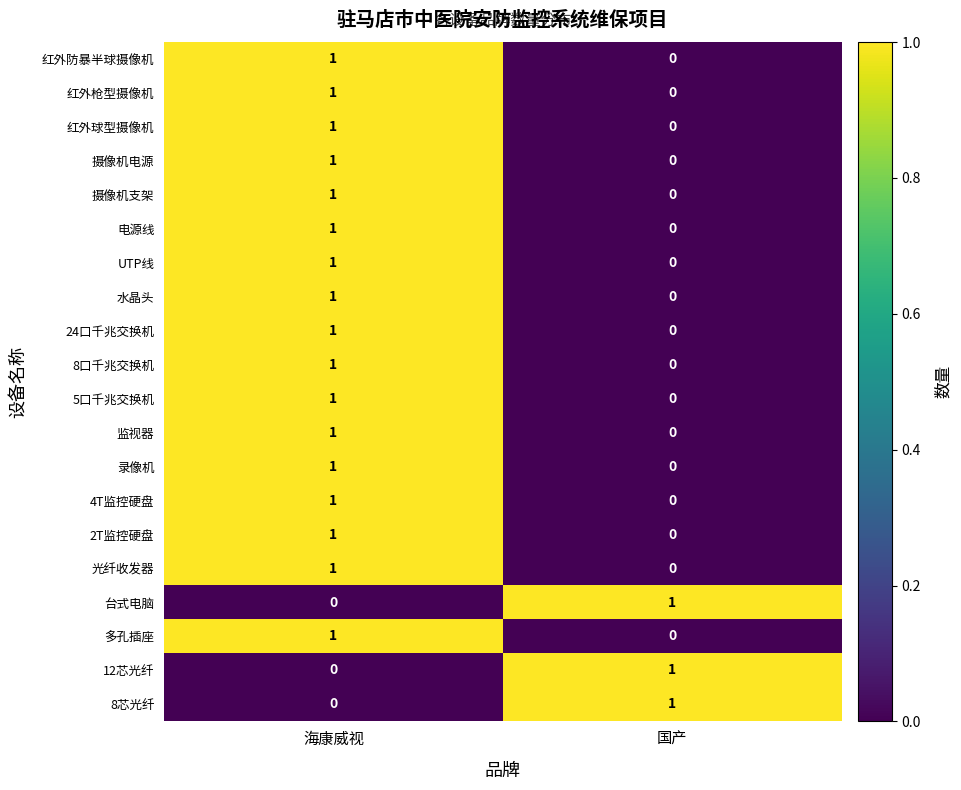

Is the value of 多孔插座 at 海康威视 greater than the value of 4T监控硬盘 at 国产?

Yes